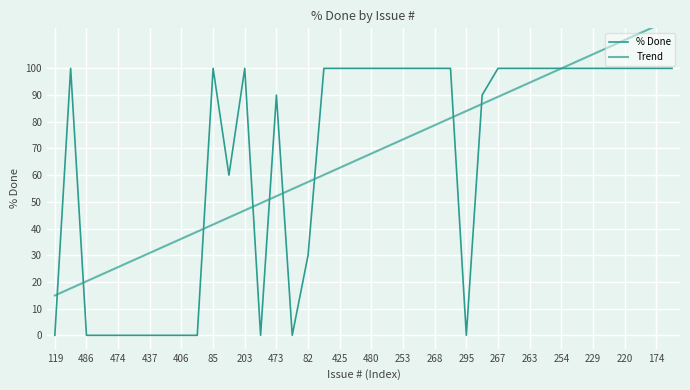

List the series in order of their peak value, lowest first.

% Done, Trend